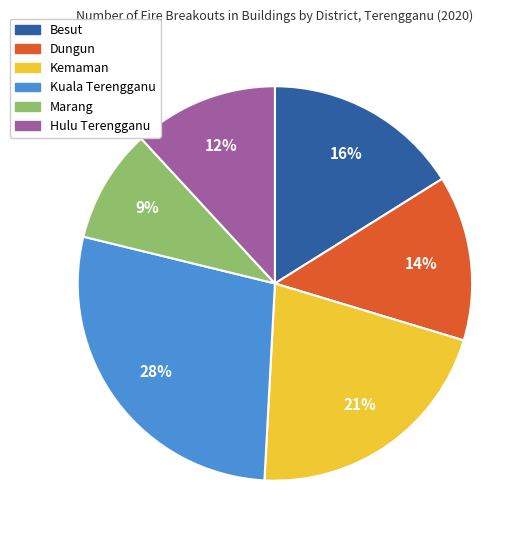

Is the sum of Marang and Dungun greater than half?

No